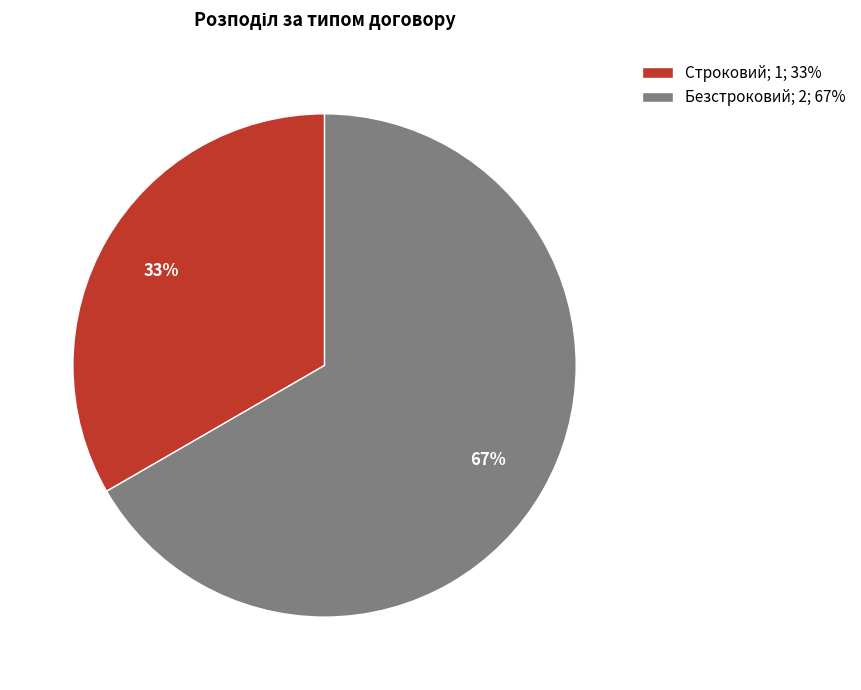

Combined, do Строковий and Безстроковий account for over 50%?

Yes